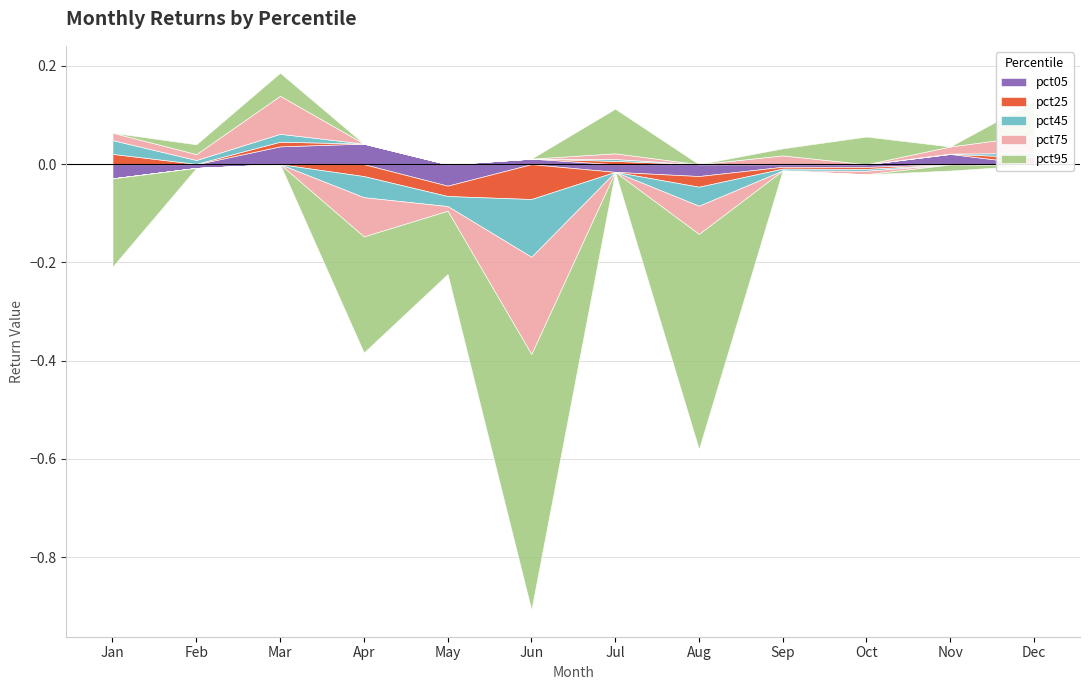

What is the difference between the highest and lowest values at Mar?

0.1